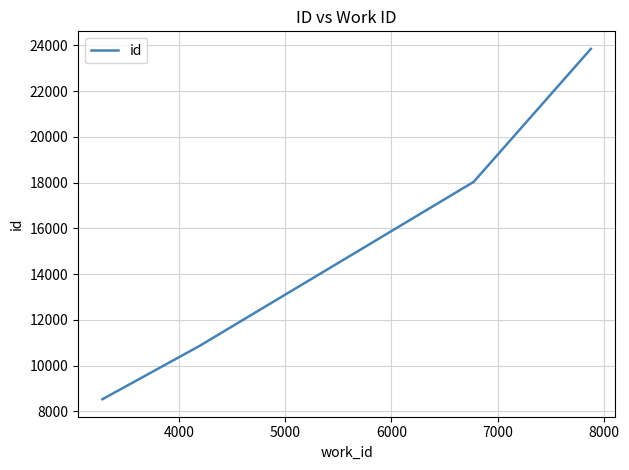

What is the smallest value displayed?

8537